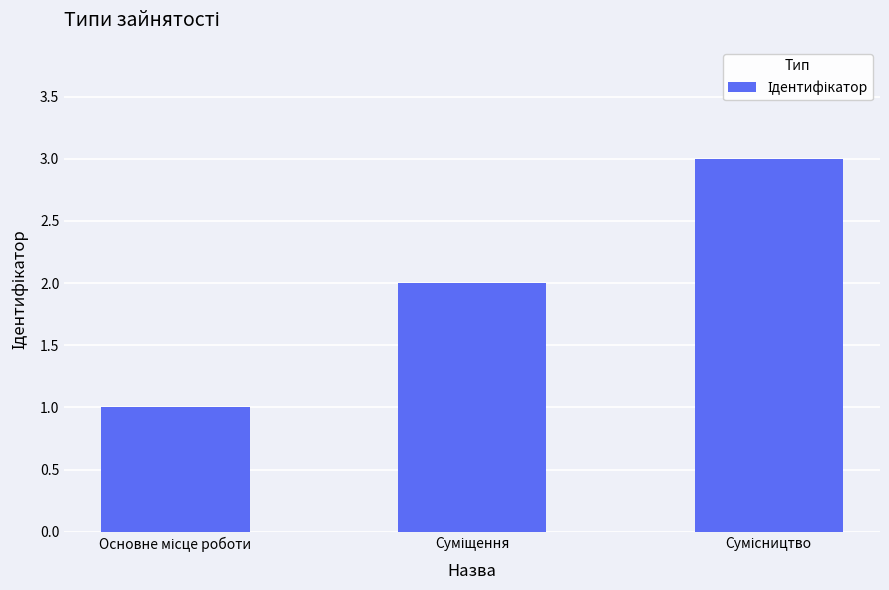

What is the sum of all values?

6